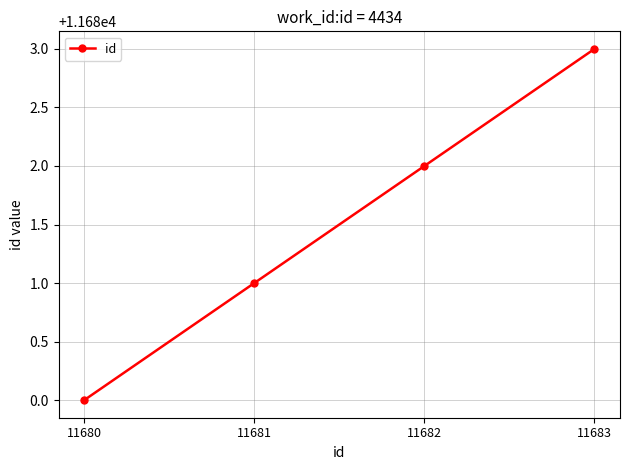

What is the value of the 3rd point from the left?

11682